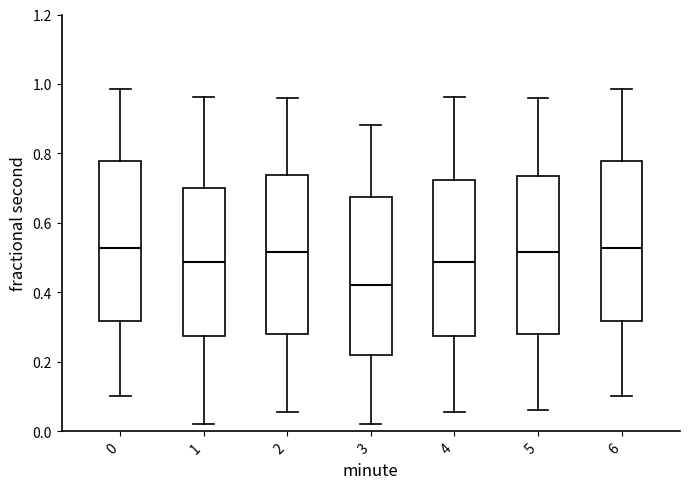

Reading left to right, transcribe this box plot: for each box, give where its median line is, the range the box spans, and where its two whiskers end, as read against the y-axis. The values are not printed on the chart, so give them approximately, as read against the axis.

0: median 0.52, box 0.32 to 0.78, whiskers 0.10 to 0.98
1: median 0.48, box 0.28 to 0.70, whiskers 0.02 to 0.96
2: median 0.52, box 0.28 to 0.74, whiskers 0.06 to 0.96
3: median 0.42, box 0.22 to 0.68, whiskers 0.02 to 0.88
4: median 0.48, box 0.28 to 0.72, whiskers 0.06 to 0.96
5: median 0.52, box 0.28 to 0.74, whiskers 0.06 to 0.96
6: median 0.52, box 0.32 to 0.78, whiskers 0.10 to 0.98